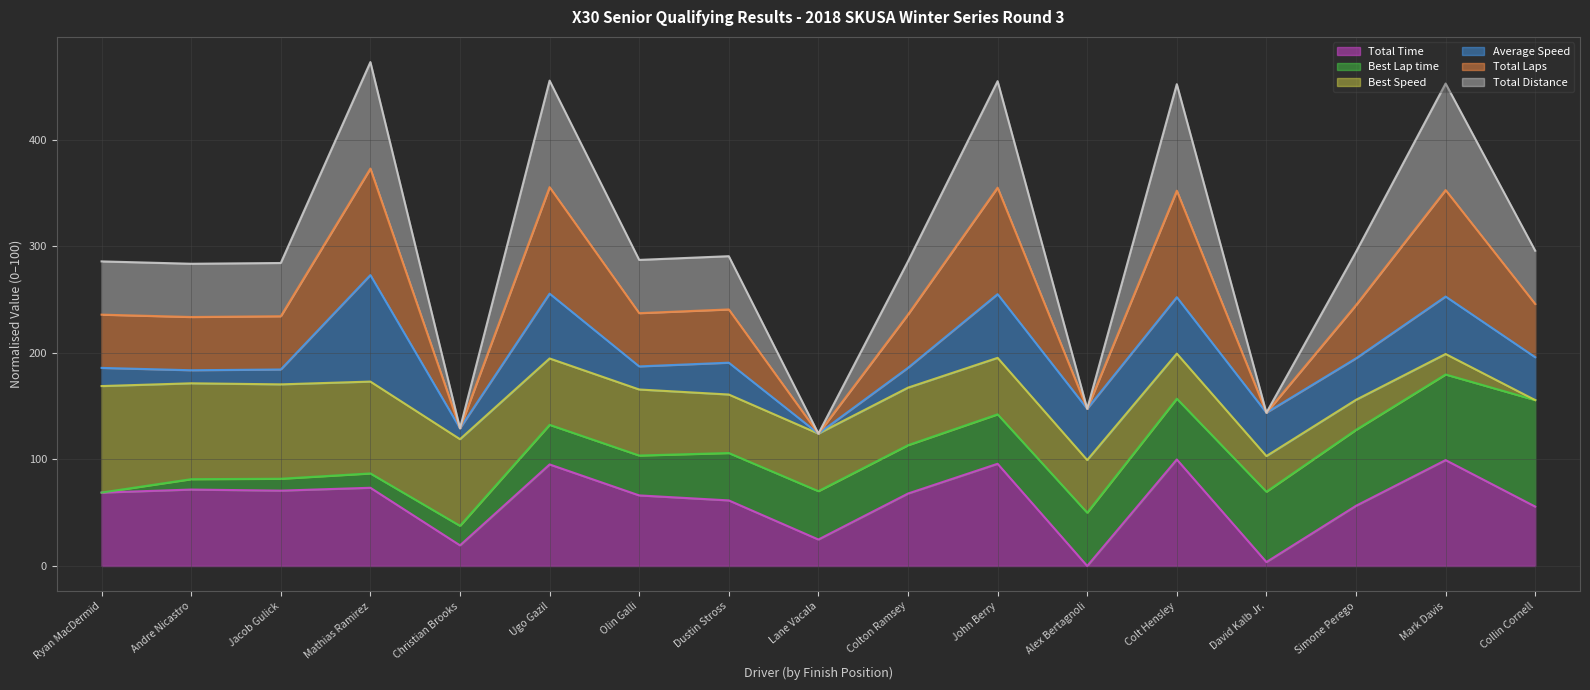

What is the difference between the highest and lowest values at Christian Brooks?

109.9